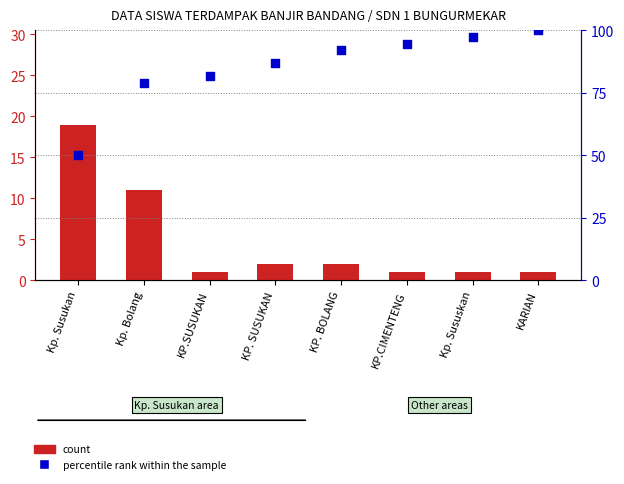

Which series reaches the maximum Y coordinate?

percentile rank within the sample